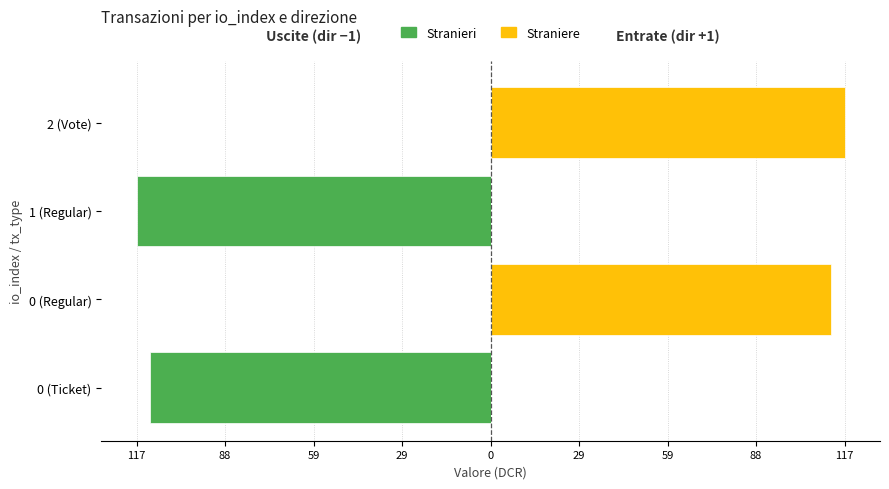

Rank the series by their maximum value, from highest to lowest.

Straniere, Stranieri